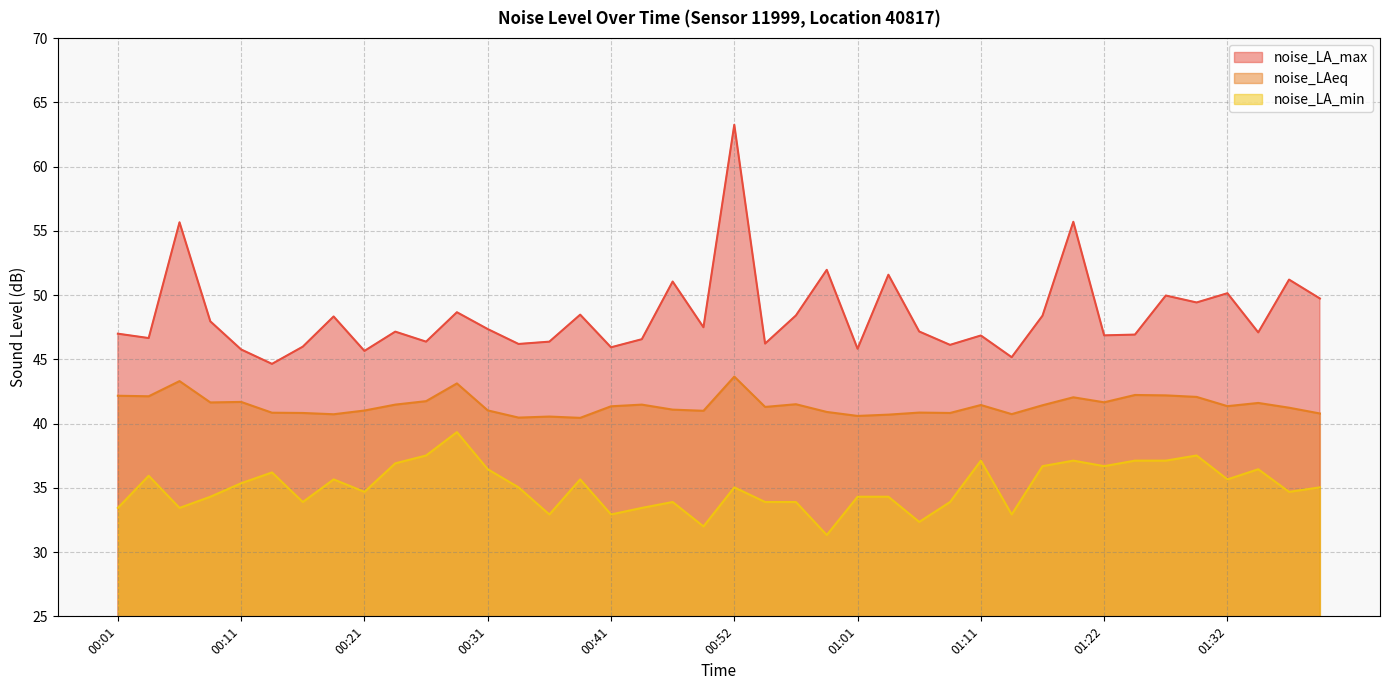

What is the lowest value of the noise_LA_max series?

44.6